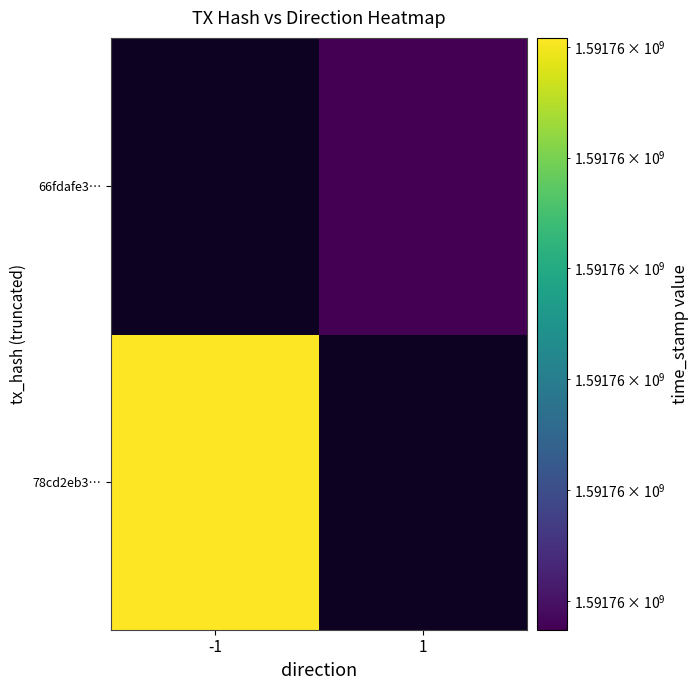

Reading left to right, extract all data points from this chart.

78cd2eb351176ad7879c98d5bd740f7a291a1e3: direction=-1	time_stamp=1591763804
66fdafe3236f5c395cf3558ed23a0ea2d694449: direction=1	time_stamp=1591763537